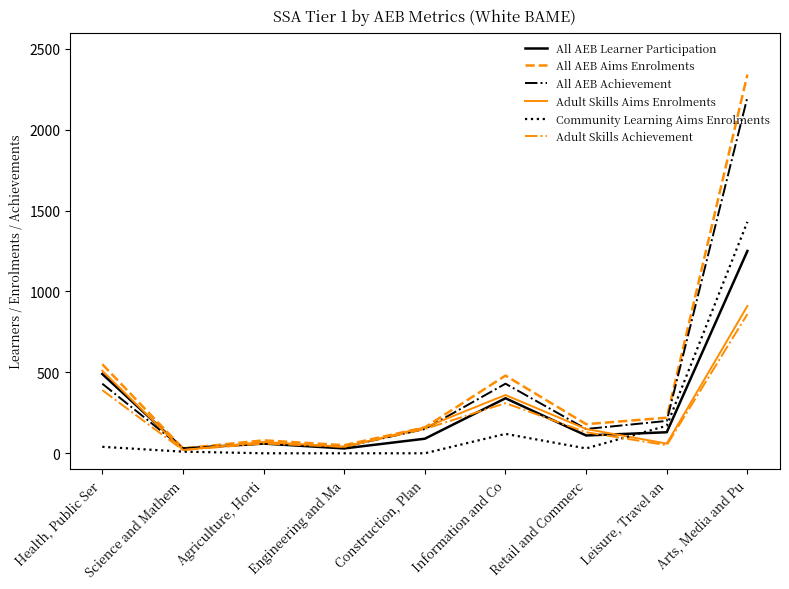

What is the spread (max minus min) of values at Construction, Plan?

160